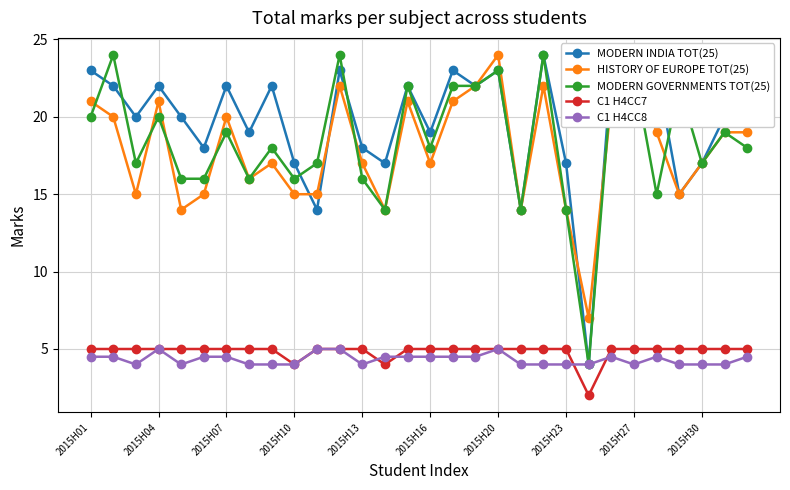

True or false: MODERN GOVERNMENTS TOT(25) and C1 H4CC7 intersect in this chart.

False